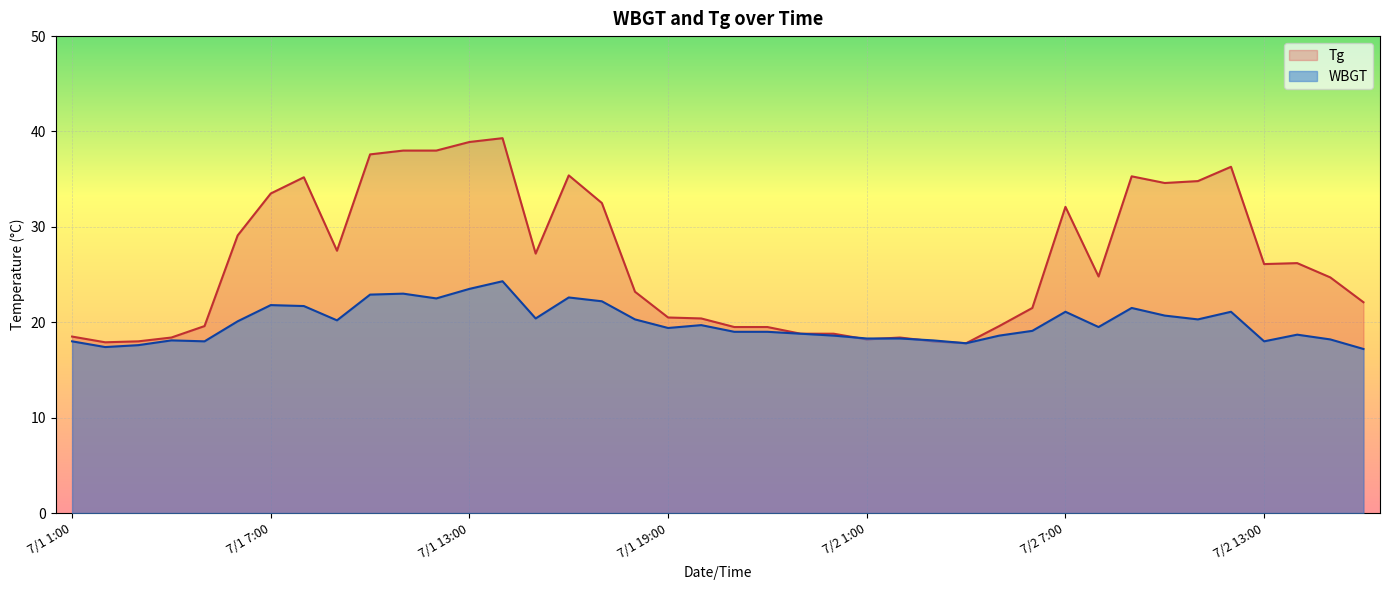

Which series ends up on top after the final intersection of Tg and WBGT?

WBGT